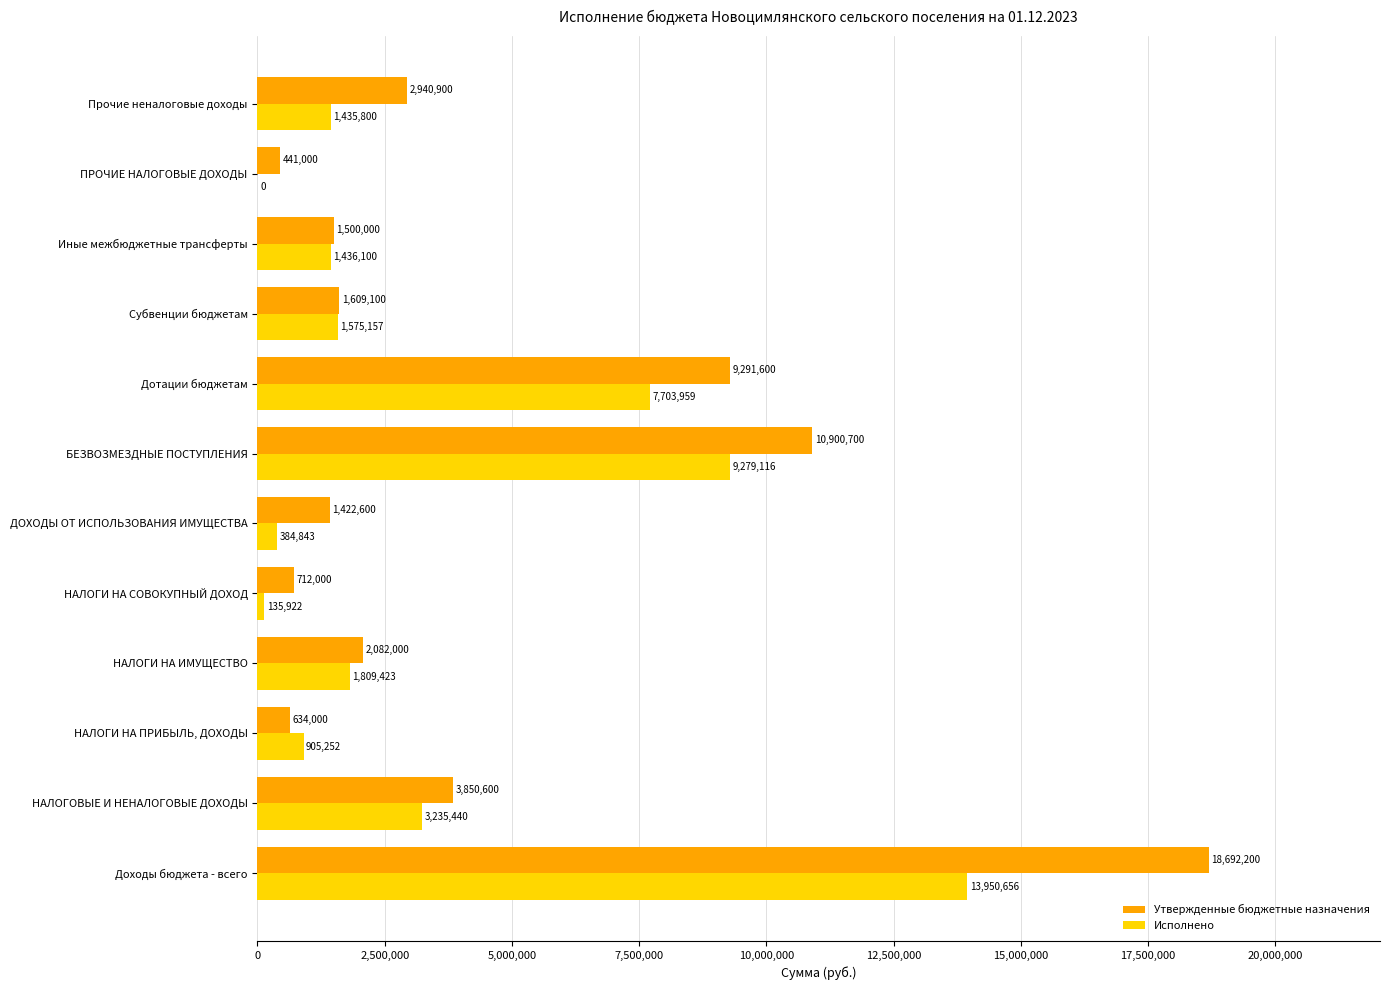

What is the sum of the Утвержденные бюджетные назначения values at Прочие неналоговые доходы and Иные межбюджетные трансферты?

4440900.0